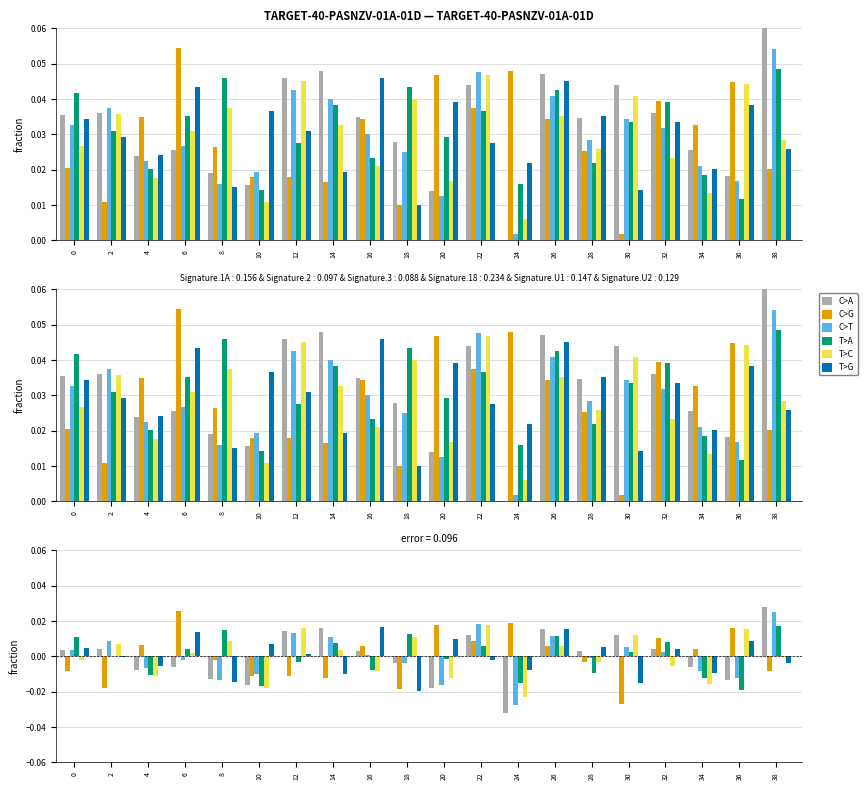

Is the value of T>A at 0 greater than the value of T>C at 28?

Yes